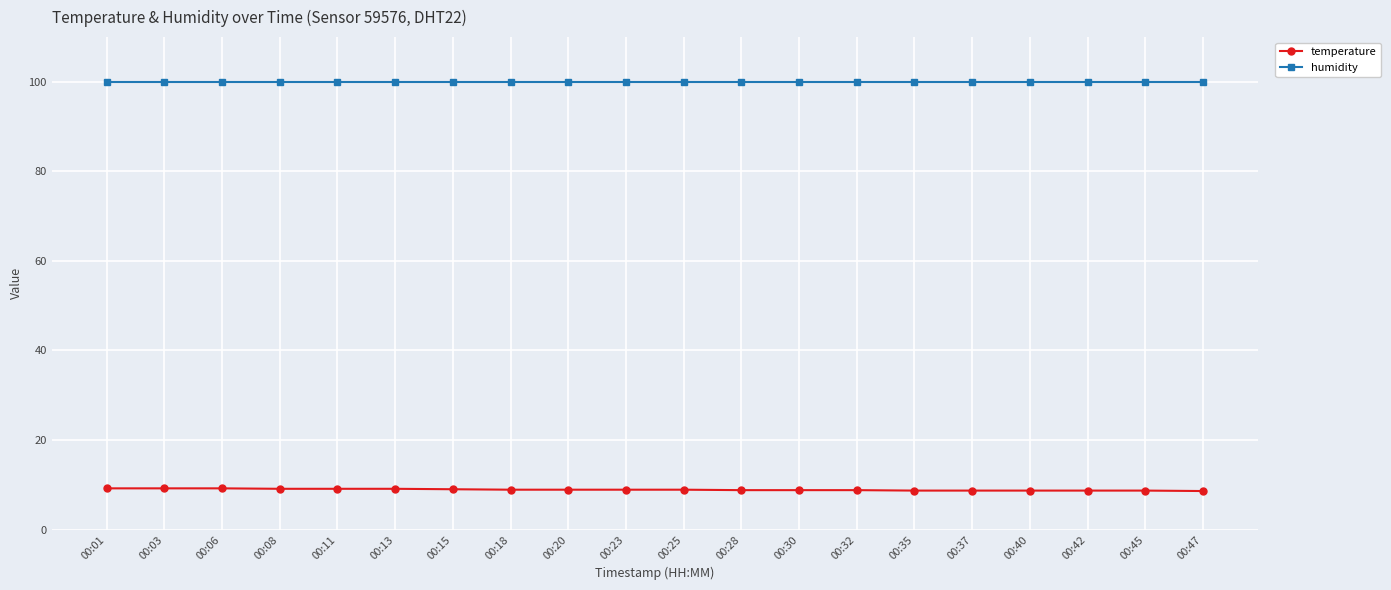

True or false: humidity and temperature intersect in this chart.

False